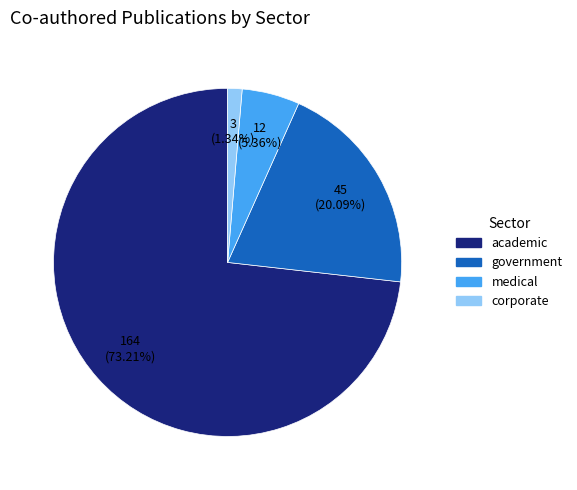

Count the number of slices in the pie.

4